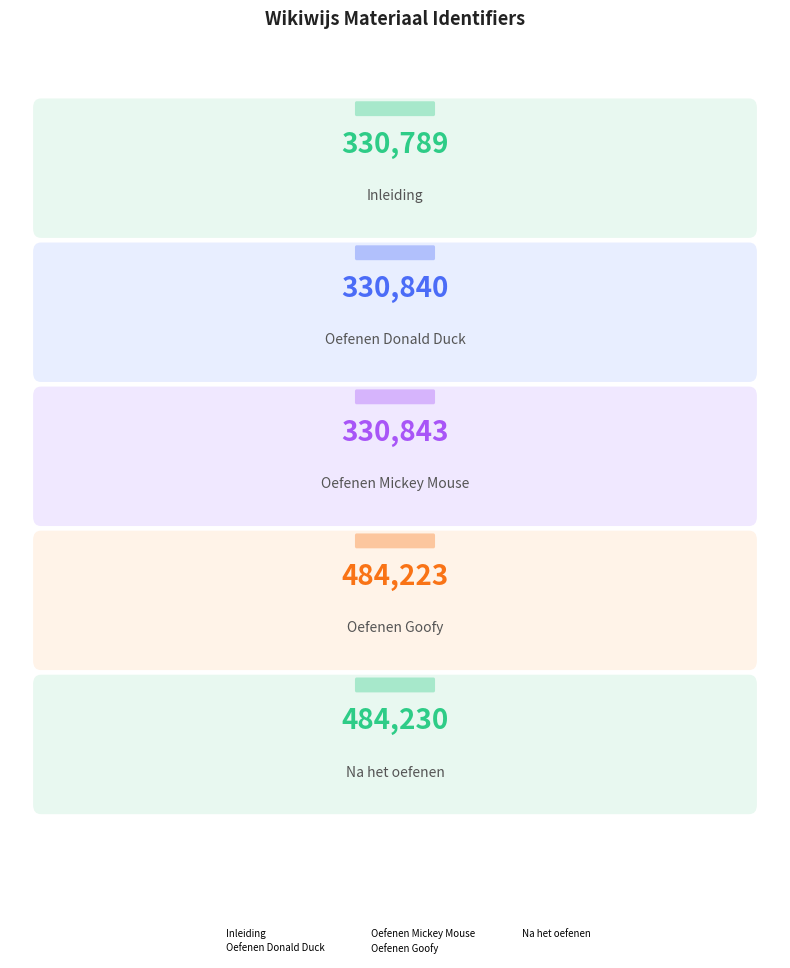

What is the sum of the values at Oefenen Mickey Mouse and Inleiding?

661632